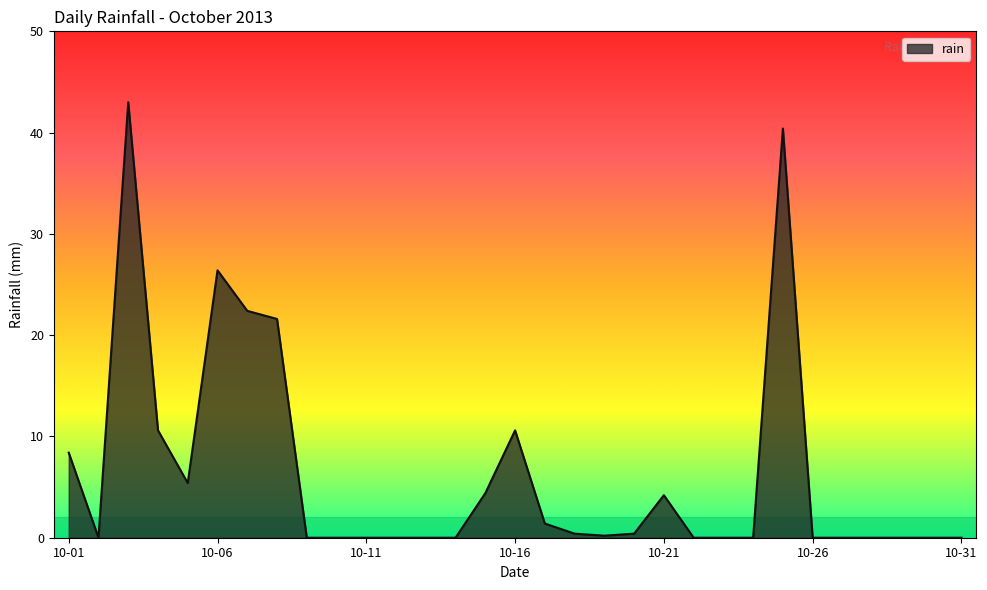

What is the maximum value shown in the chart?

43.0